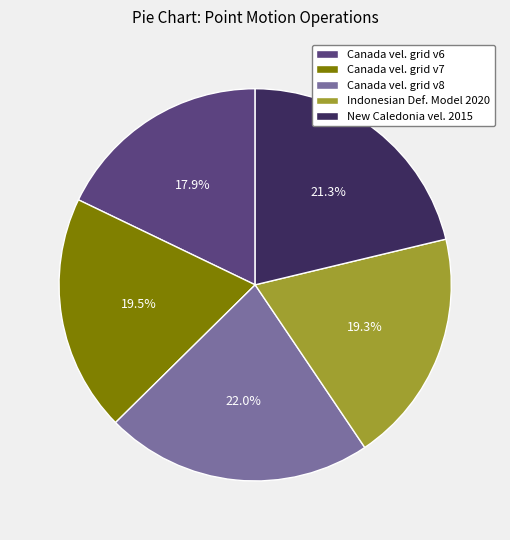

Approximately how many times larger is the value at New Caledonia vel. 2015 compared to Canada vel. grid v8?

1.0